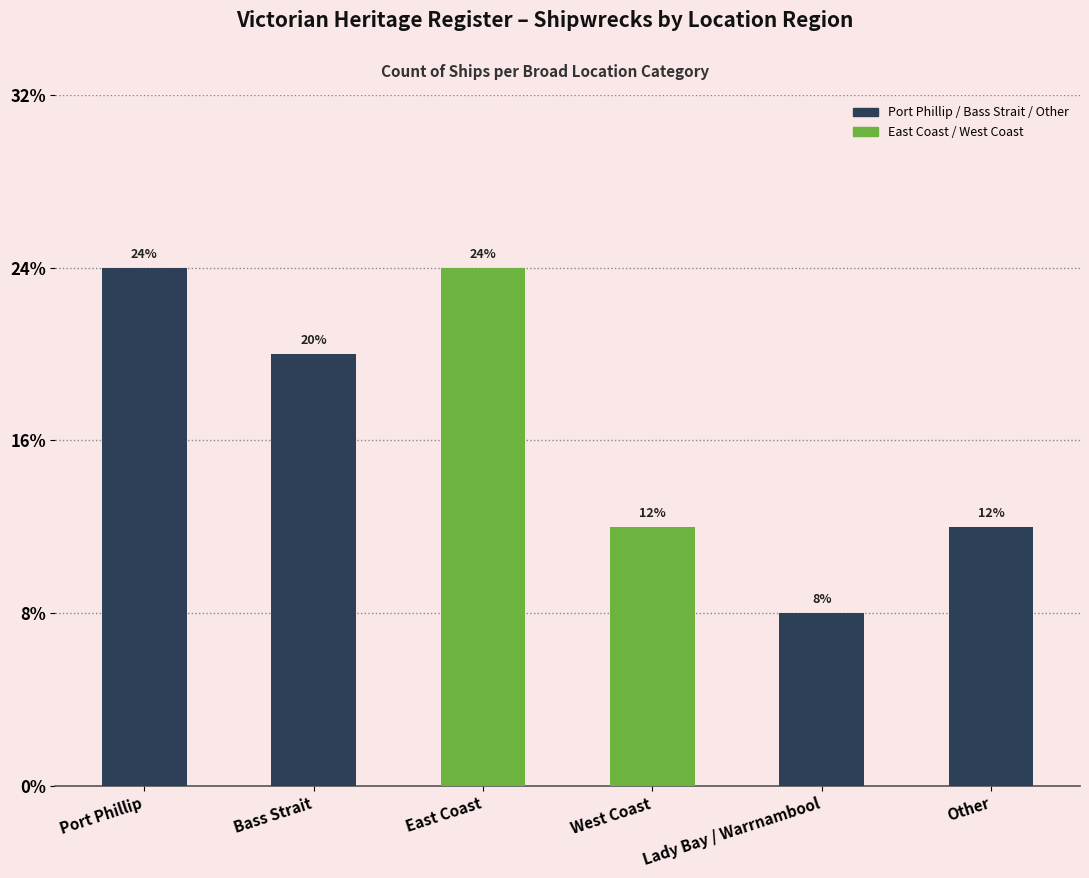

Which label corresponds to the largest value in the chart?

Port Phillip